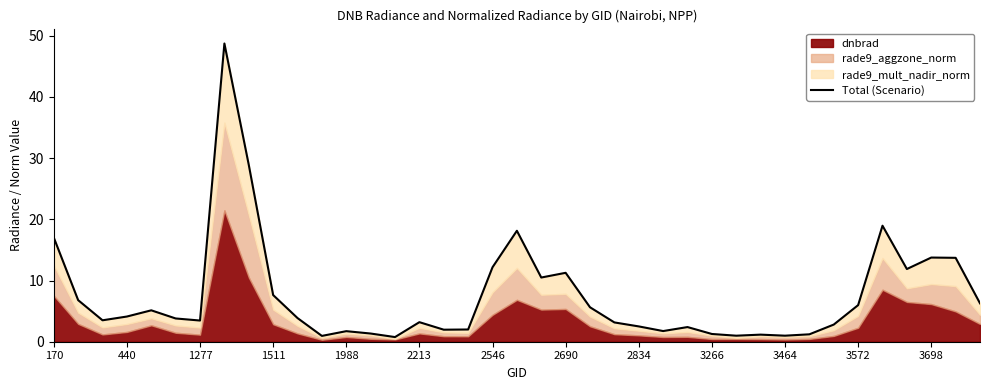

True or false: the data shows 3.9 at 32.

False